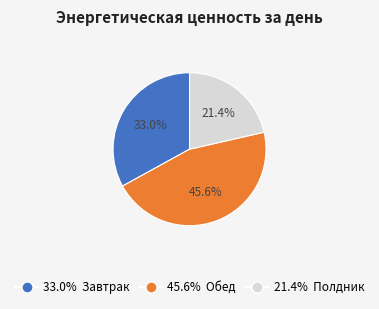

How many segments does this pie chart have?

3